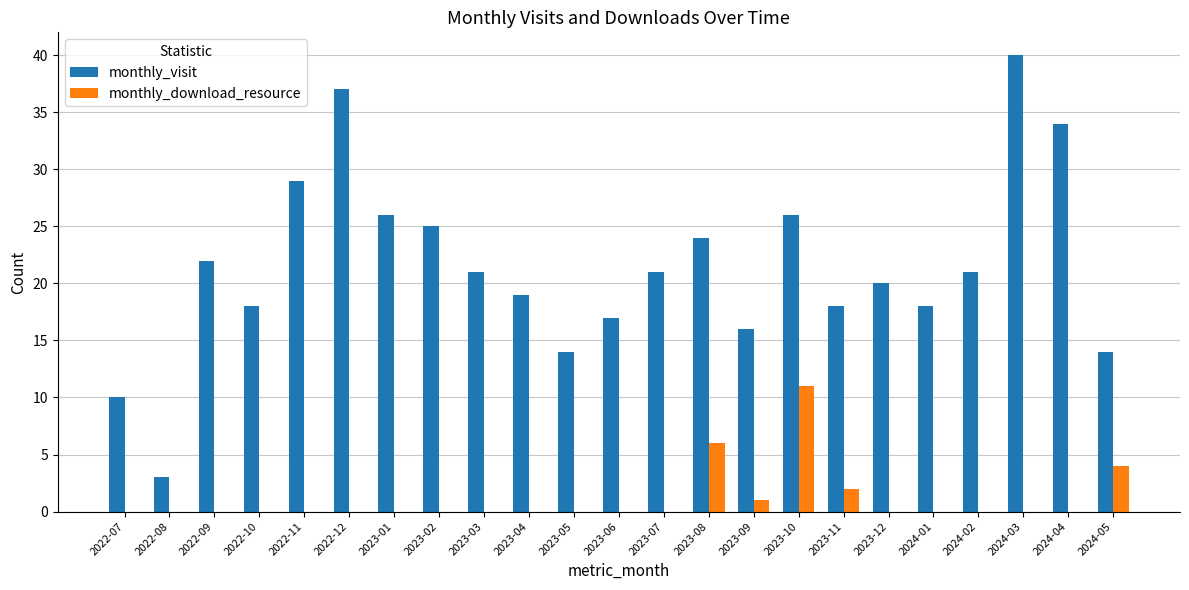

Which series changed the most between 2023-04 and 2024-03?

monthly_visit